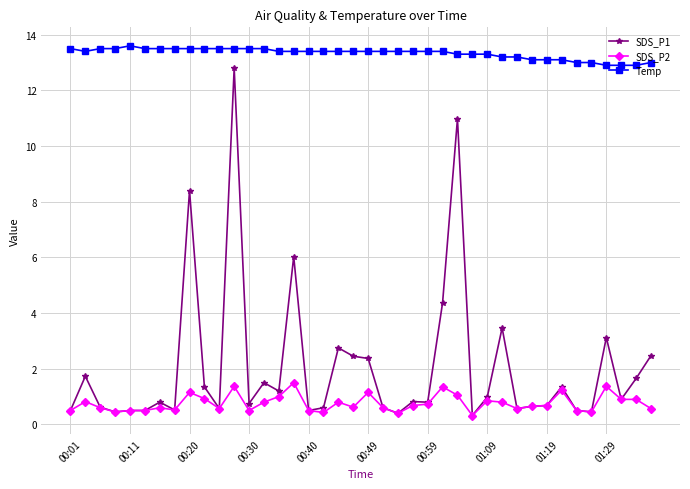

True or false: SDS_P1 has more than 1 points higher than both neighbors.

True